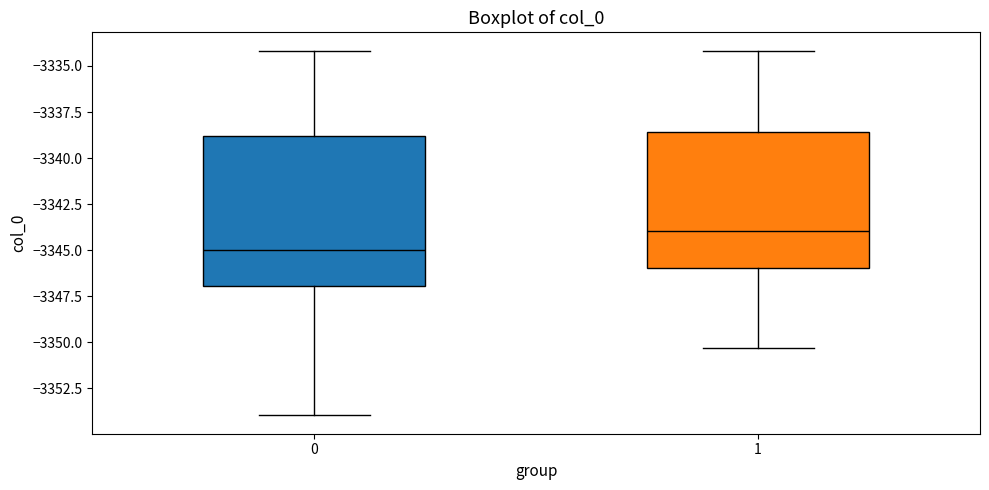

Which box is the tallest, from its lower edge to its upper edge?

0